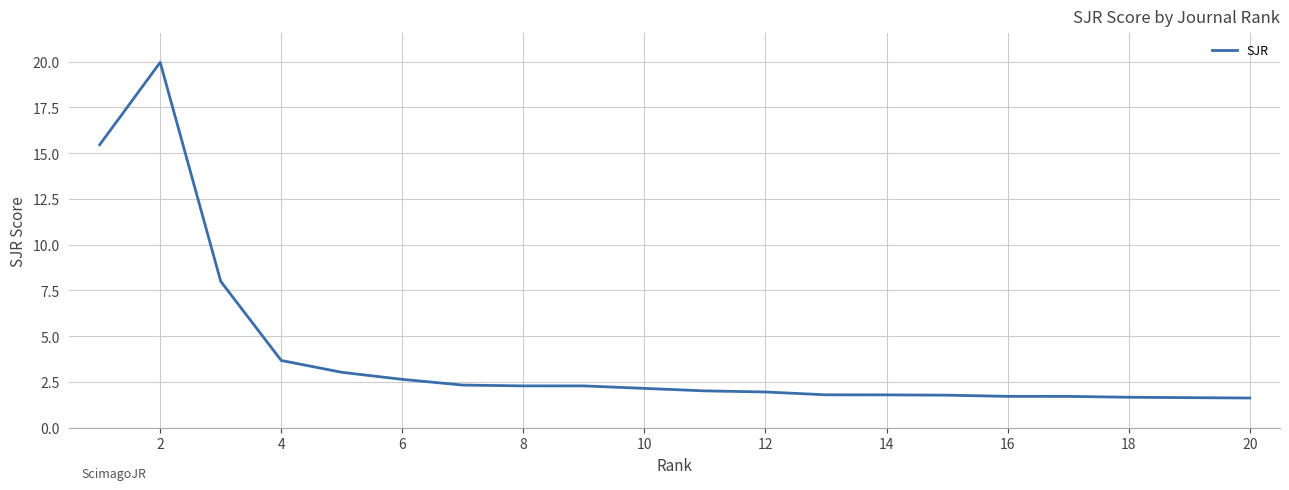

What is the minimum value shown in the chart?

1.6